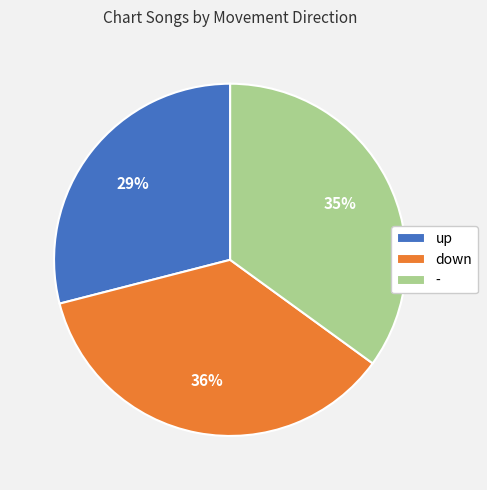

To the nearest percent, what is the difference between the down and up slice percentages?

7%